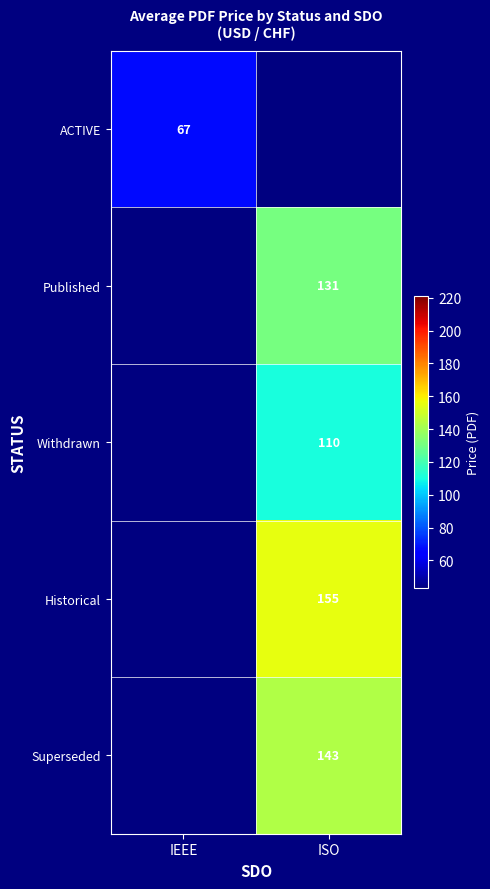

True or false: ACTIVE has a value of 104.7 at IEEE.

False